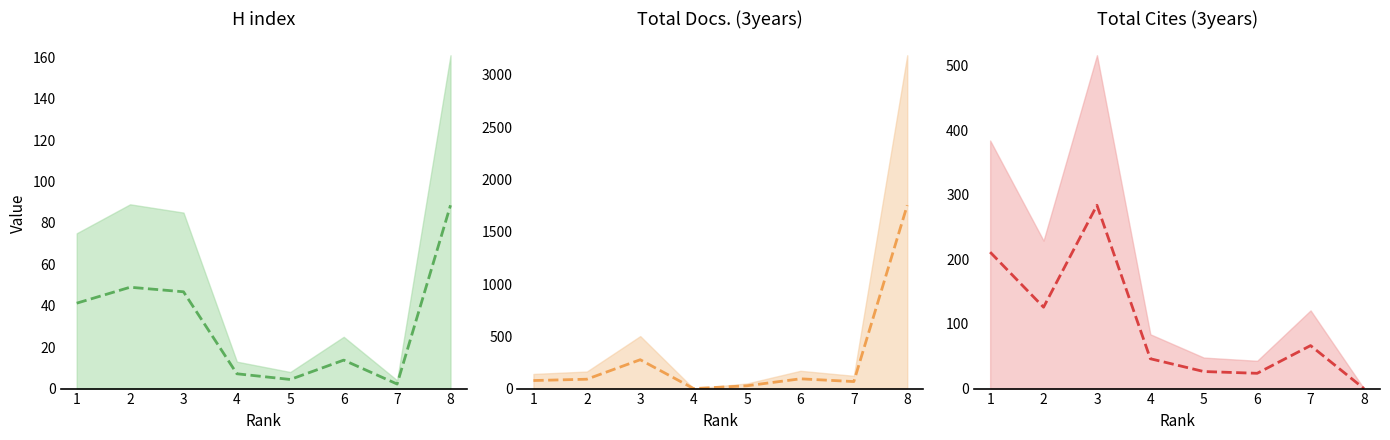

At which category is the sum across all series the highest?

8